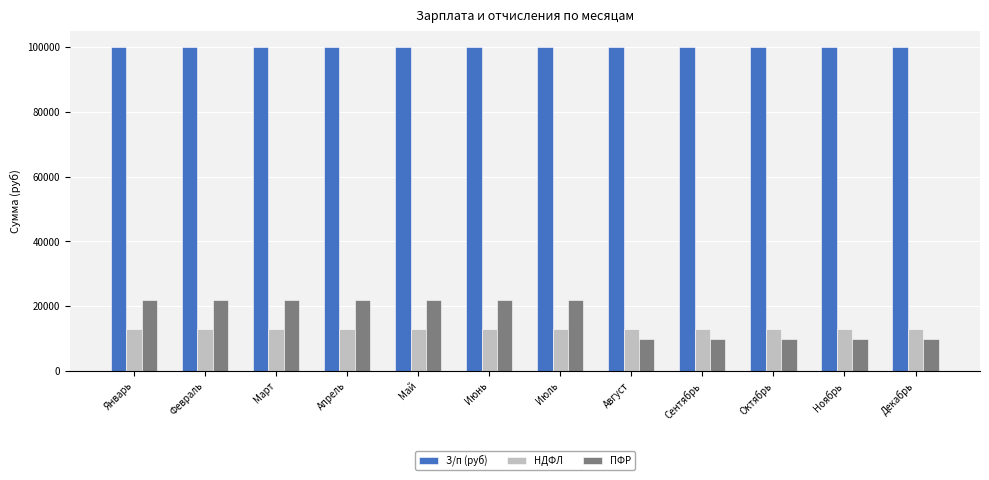

True or false: НДФЛ has a value of 22856.8 at Февраль.

False